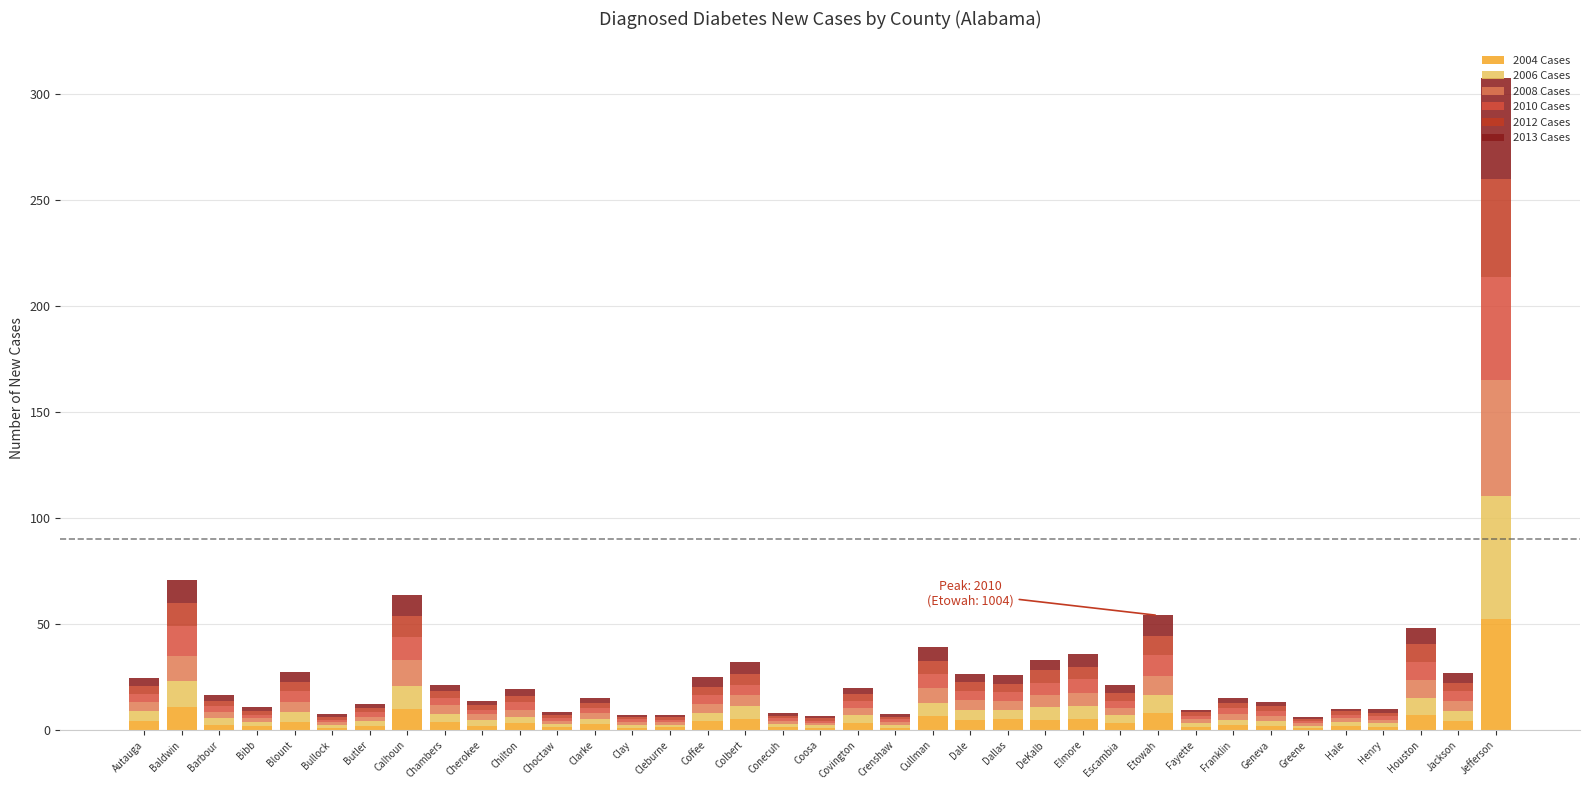

What is the difference between the second highest and second lowest values in the 2004 Cases series?

9.9